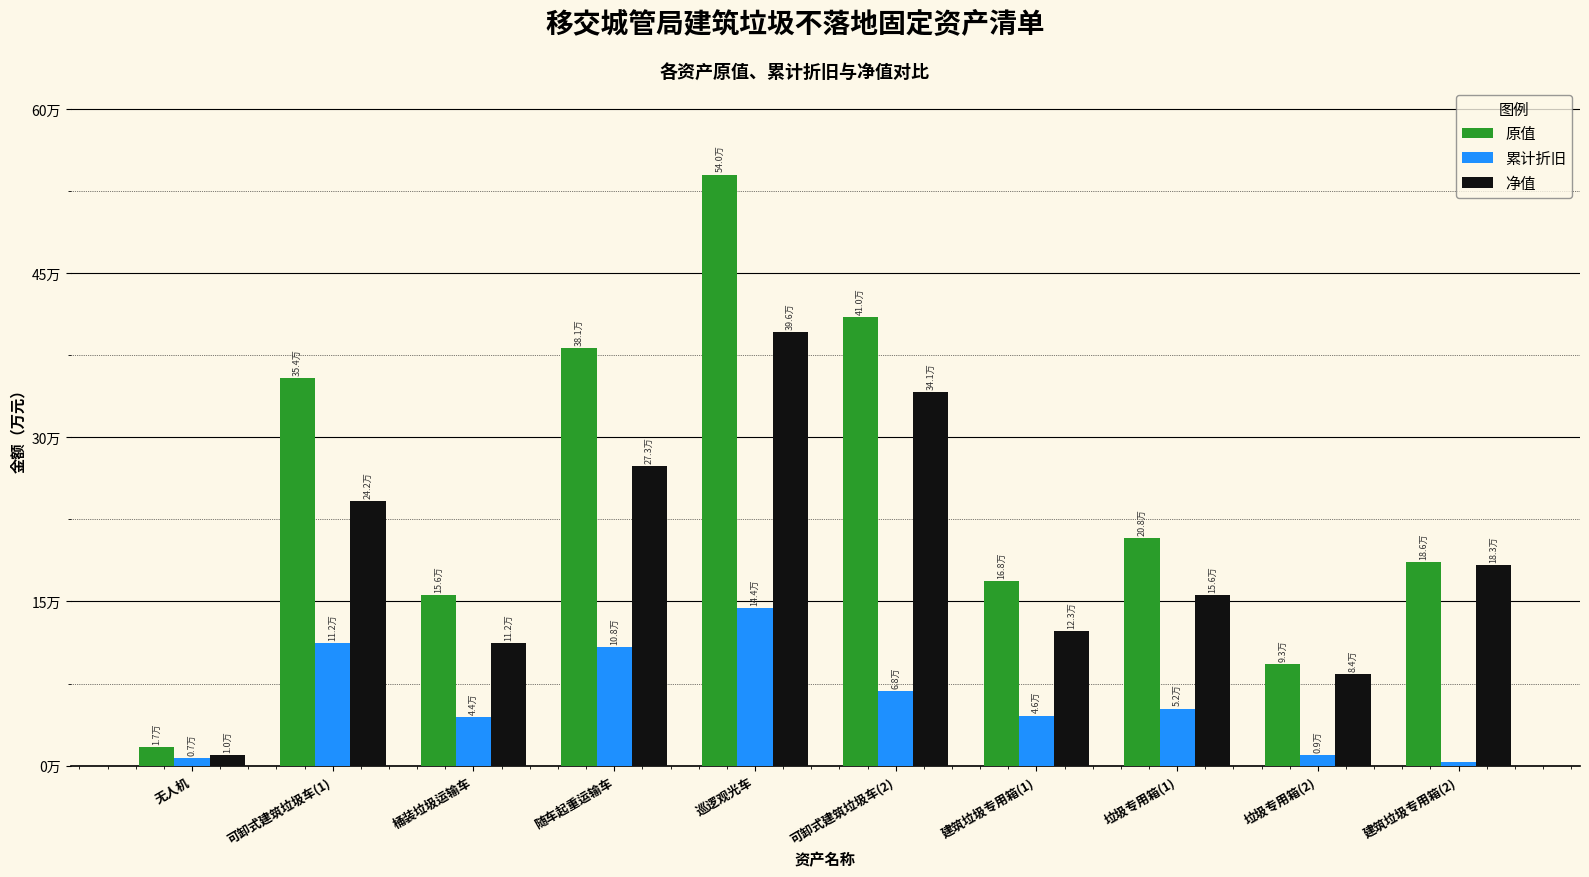

Read the 净值 value at 无人机.

9858.4